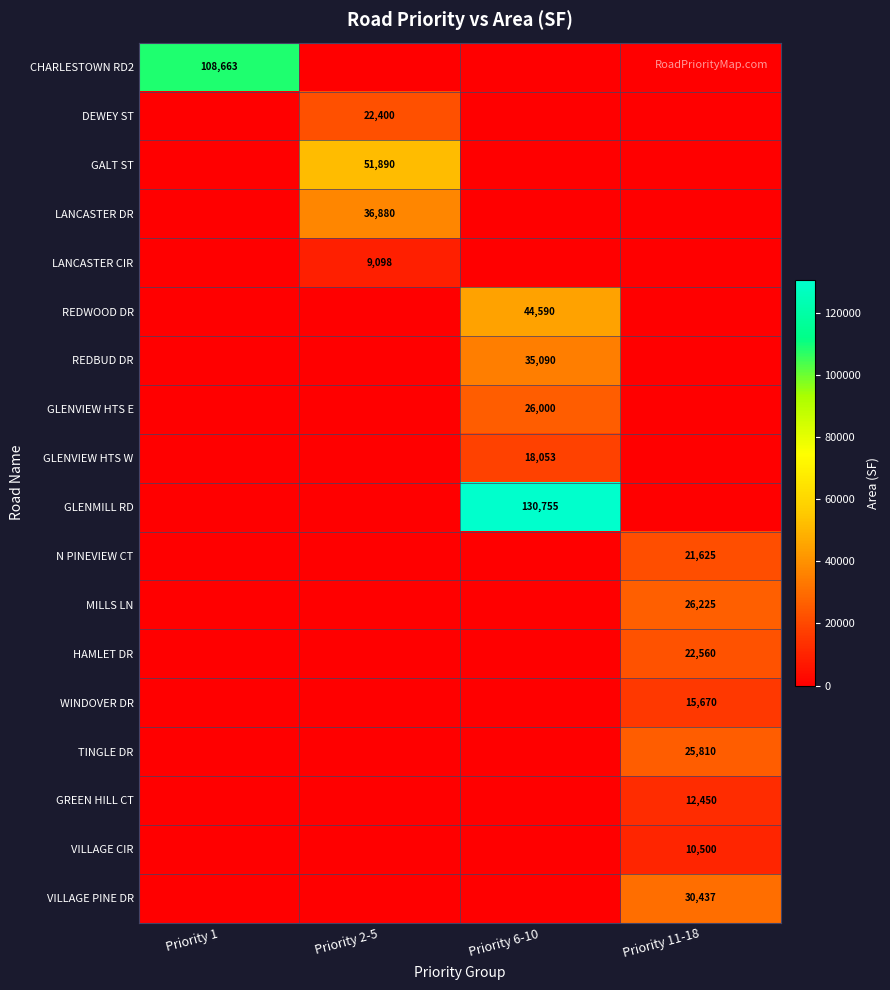

The value of GALT ST at Priority 2-5 is 51890. True or false?

True